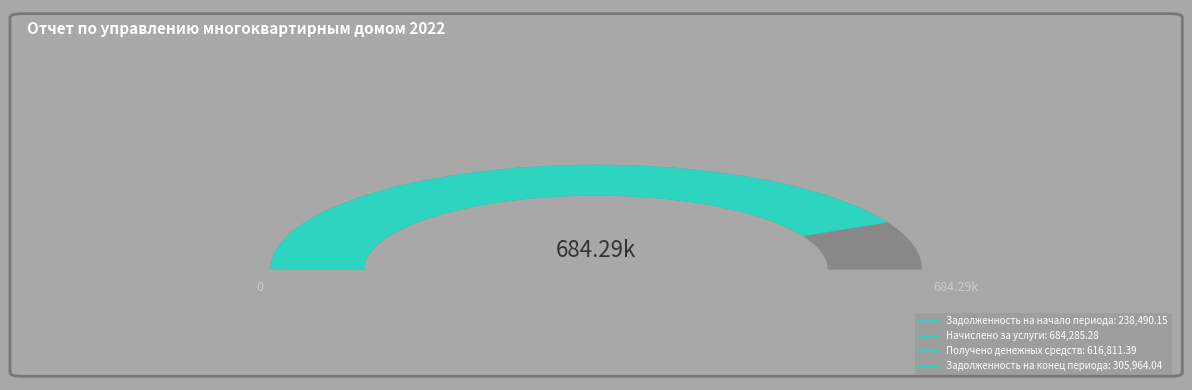

To the nearest percent, what is the average slice percentage?

25%